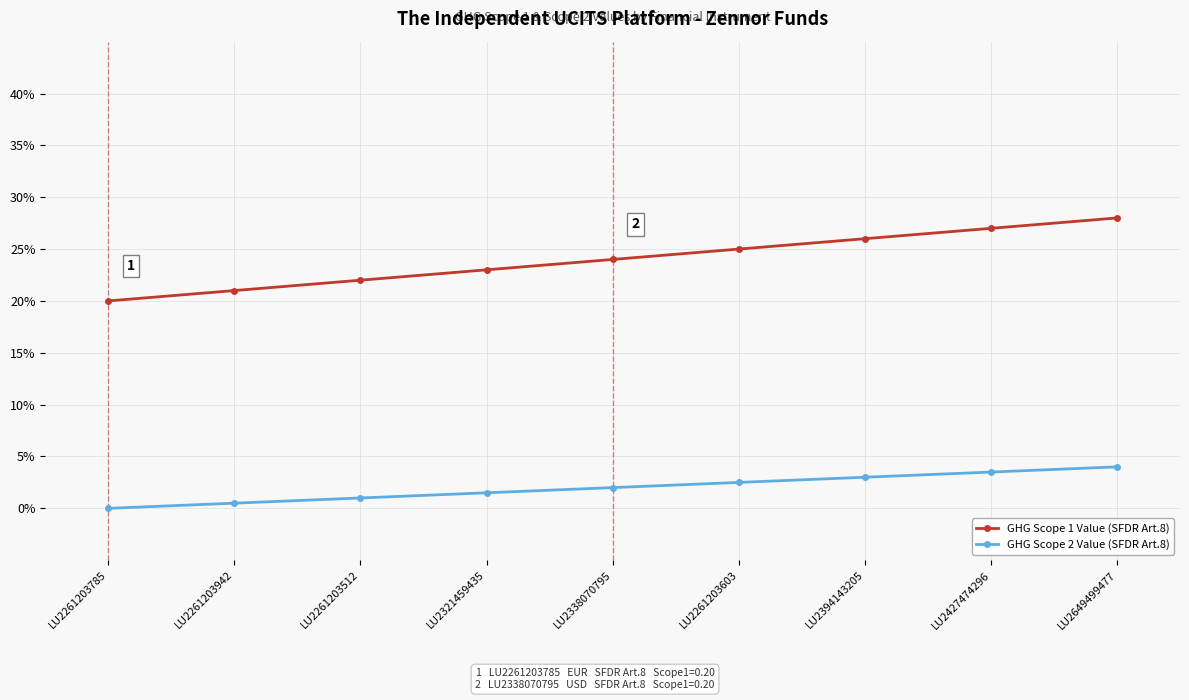

Does the chart have visible grid lines?

Yes